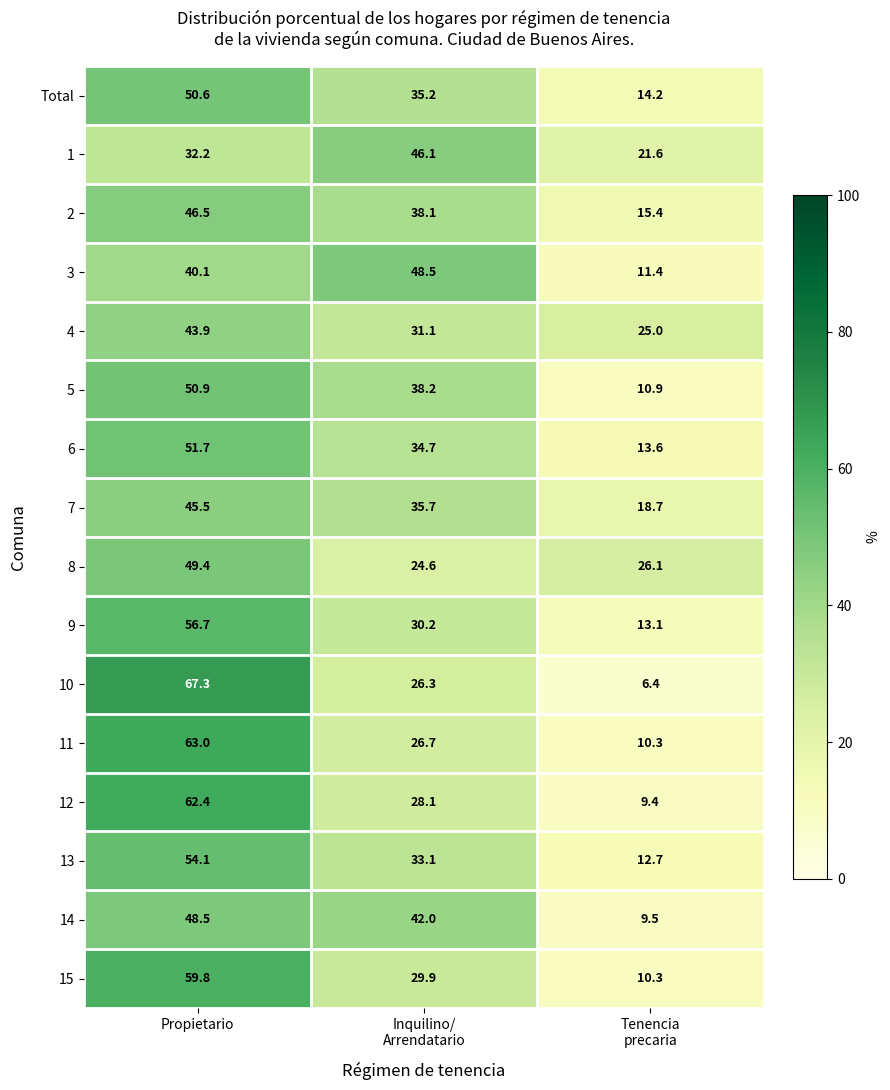

What is the spread (max minus min) of values at Propietario?

35.1